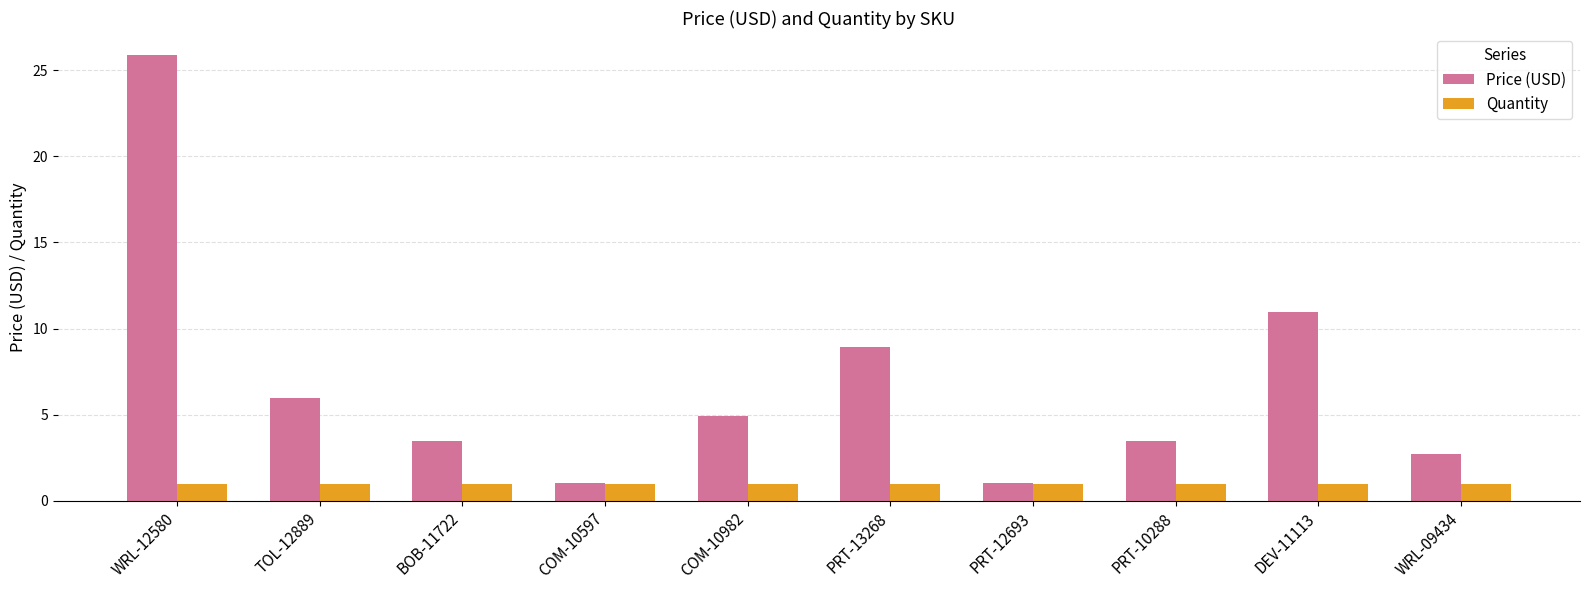

What is the average value of the Quantity series?

1.0